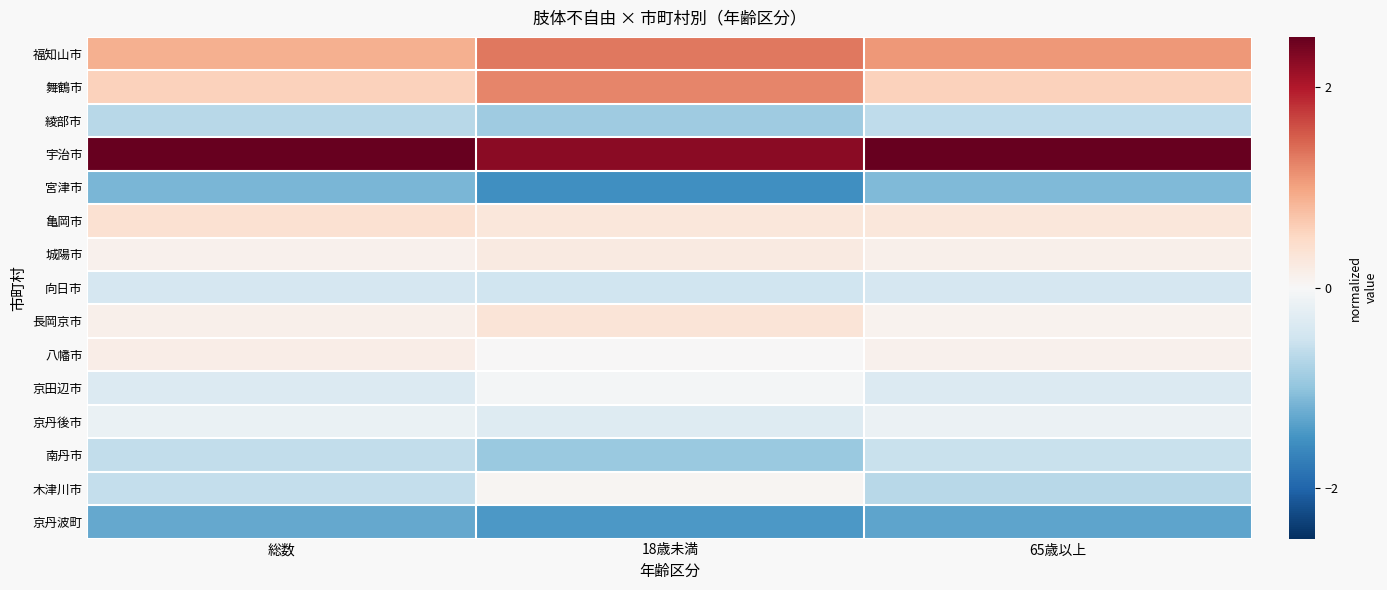

What is the maximum value shown in the chart?

3.0